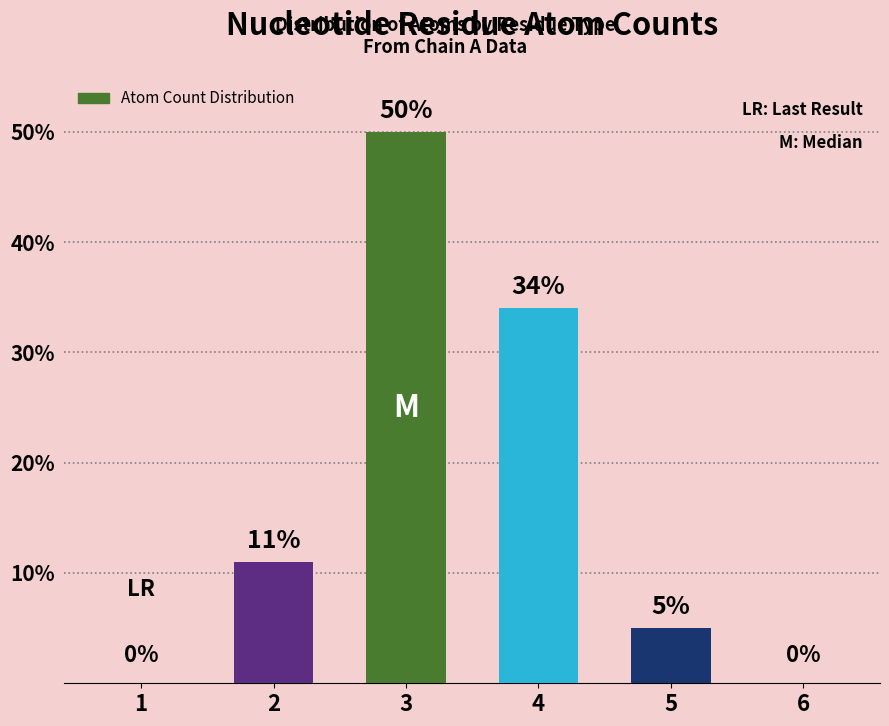

The value at 5 is 8. True or false?

False